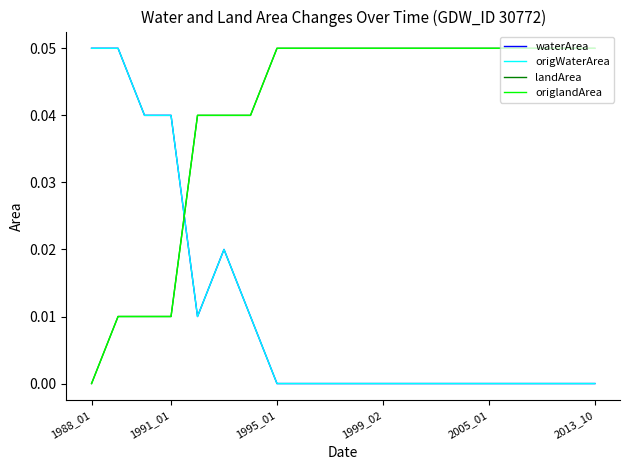

Count the landArea values in the range 0 to 1.

20